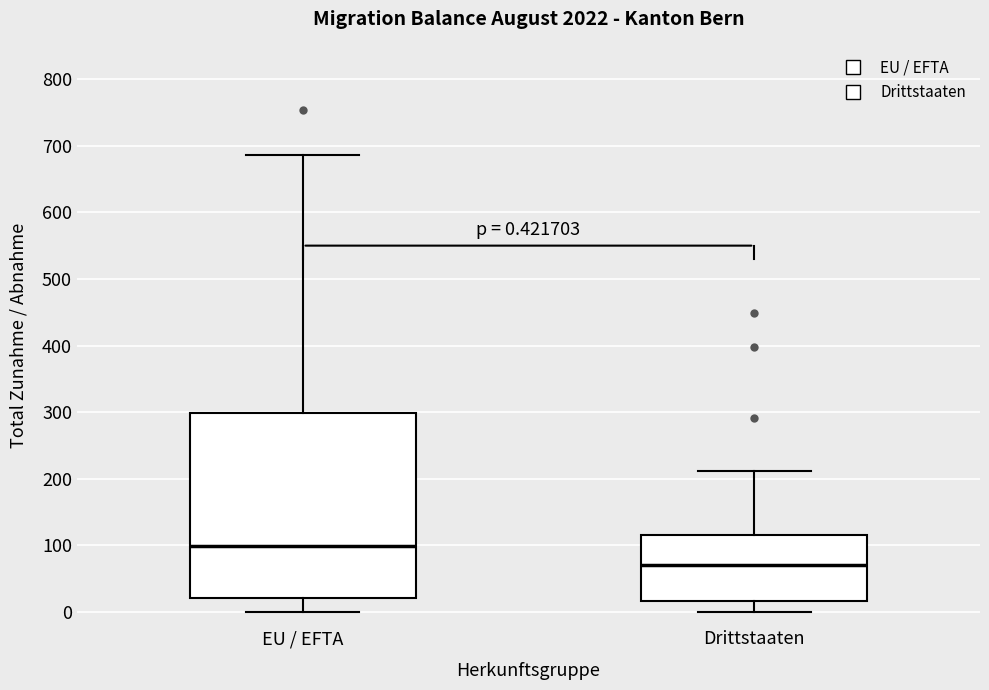

Which box's median line is the lowest?

Drittstaaten